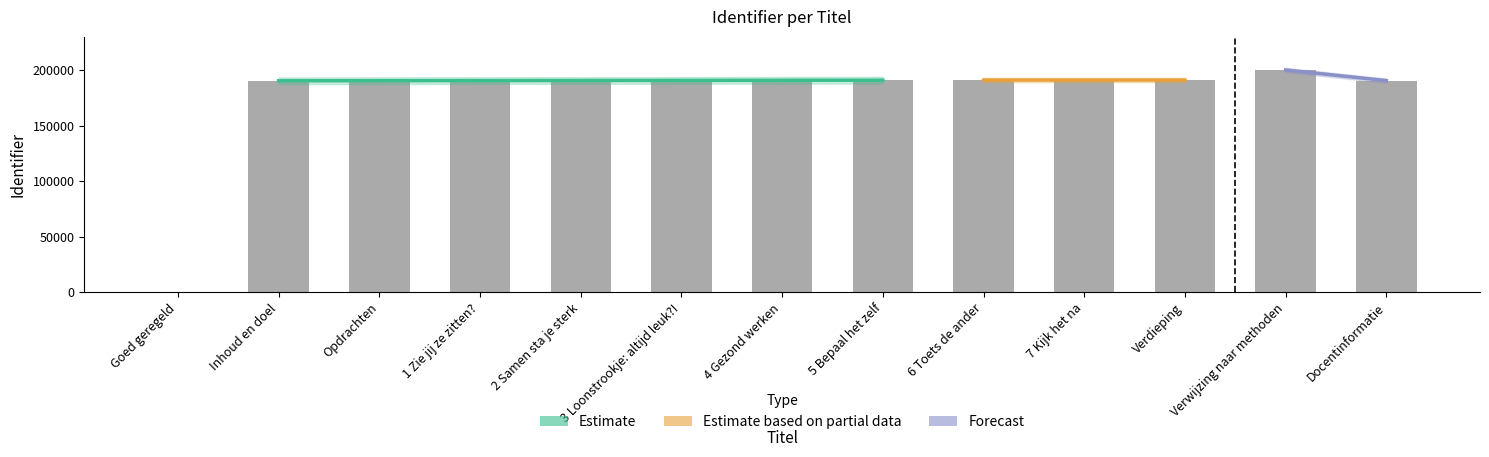

What is the difference between the values at 6 Toets de ander and 5 Bepaal het zelf?

23